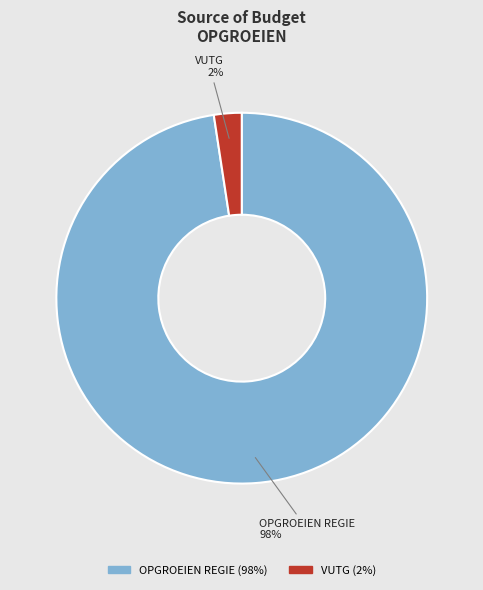

Between VUTG and OPGROEIEN REGIE, which is larger?

OPGROEIEN REGIE